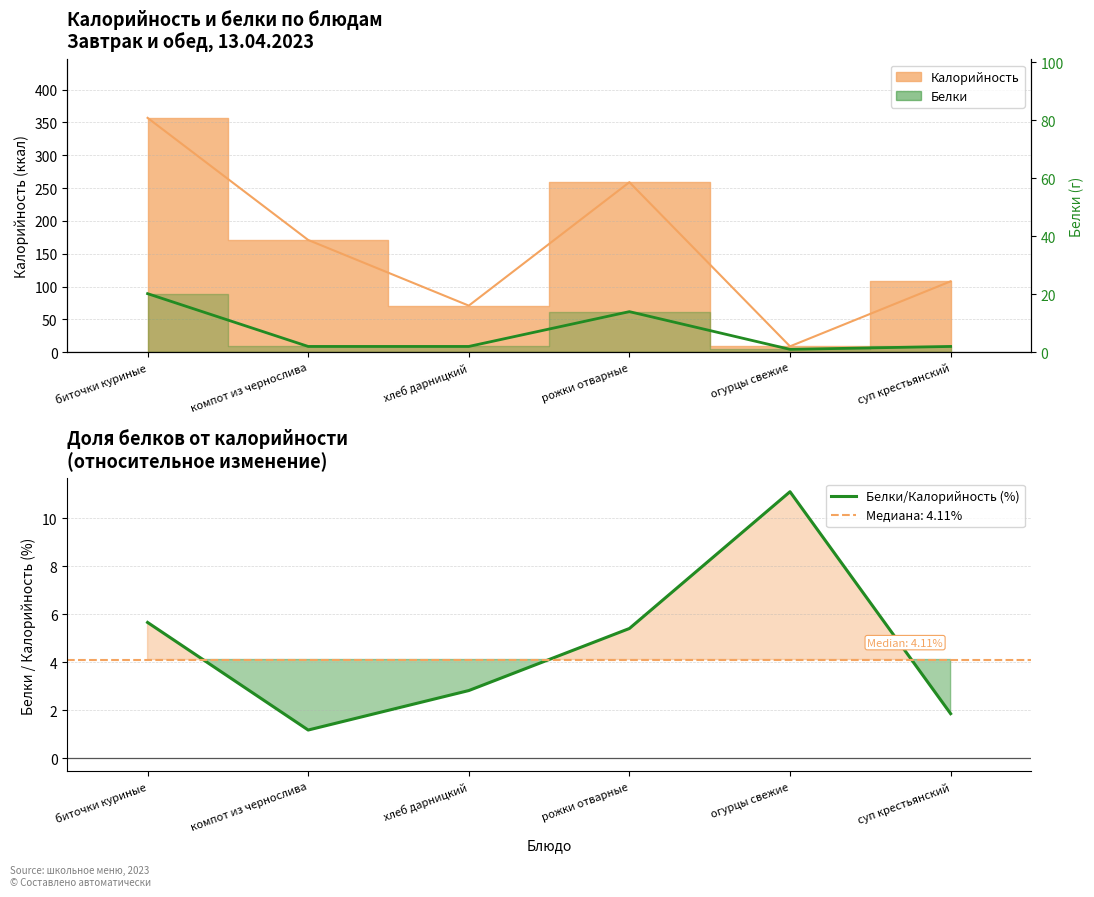

What is the smallest value displayed?

1.2